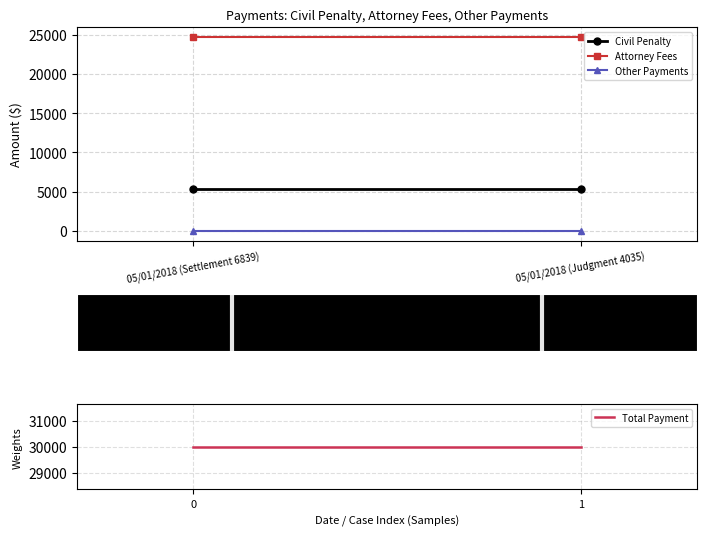

Which series changed the most between 05/01/2018 (Settlement 6839) and 05/01/2018 (Judgment 4035)?

Civil Penalty